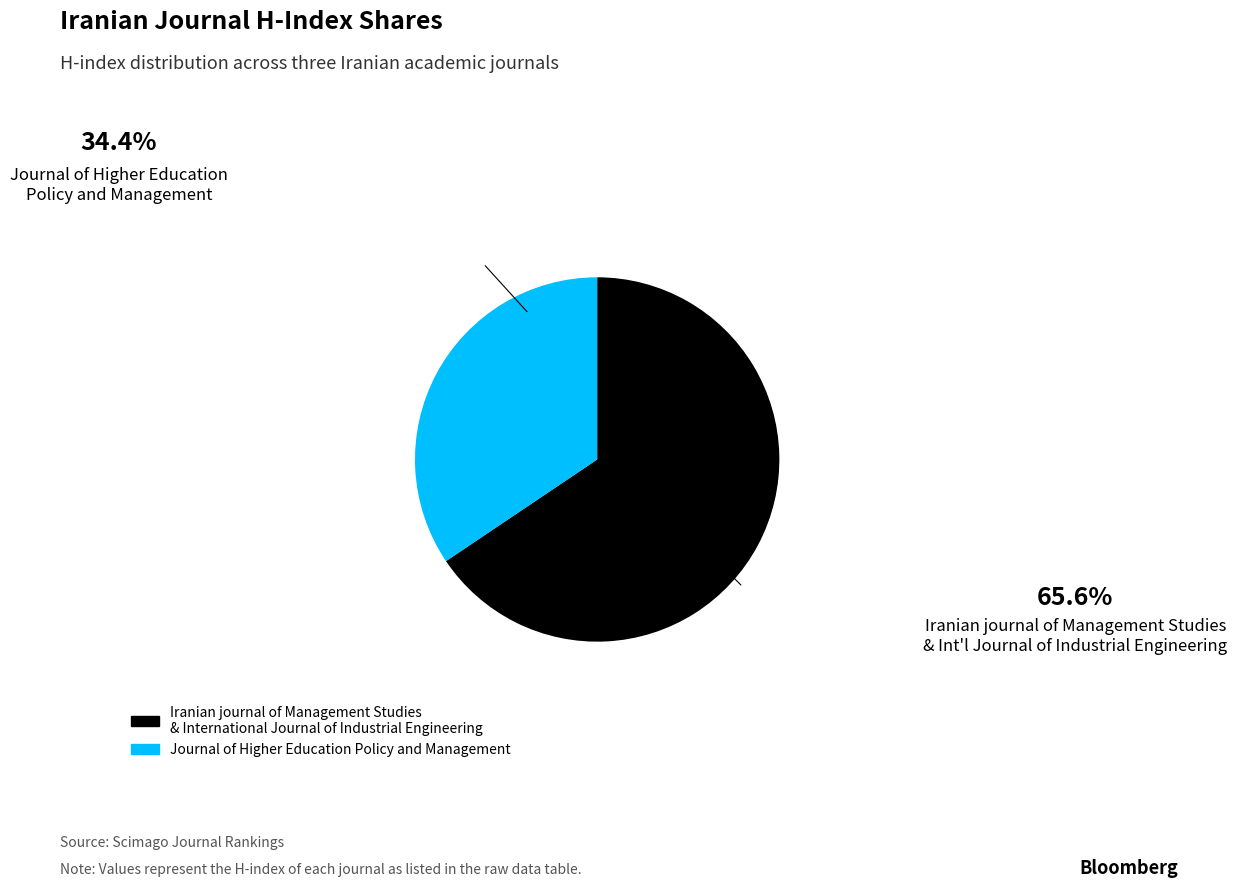

Which category has the biggest portion of the pie?

Iranian journal of Management Studies